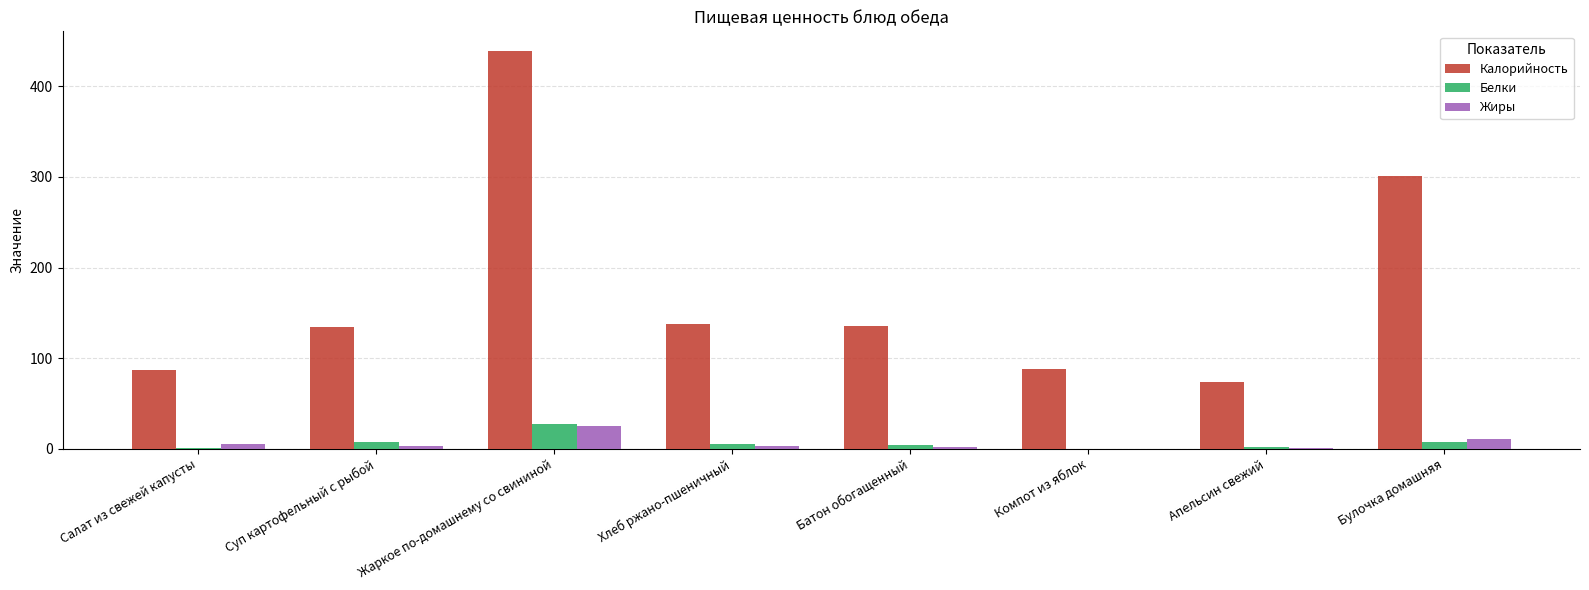

Which label corresponds to the largest value in the chart?

Жаркое по-домашнему со свининой